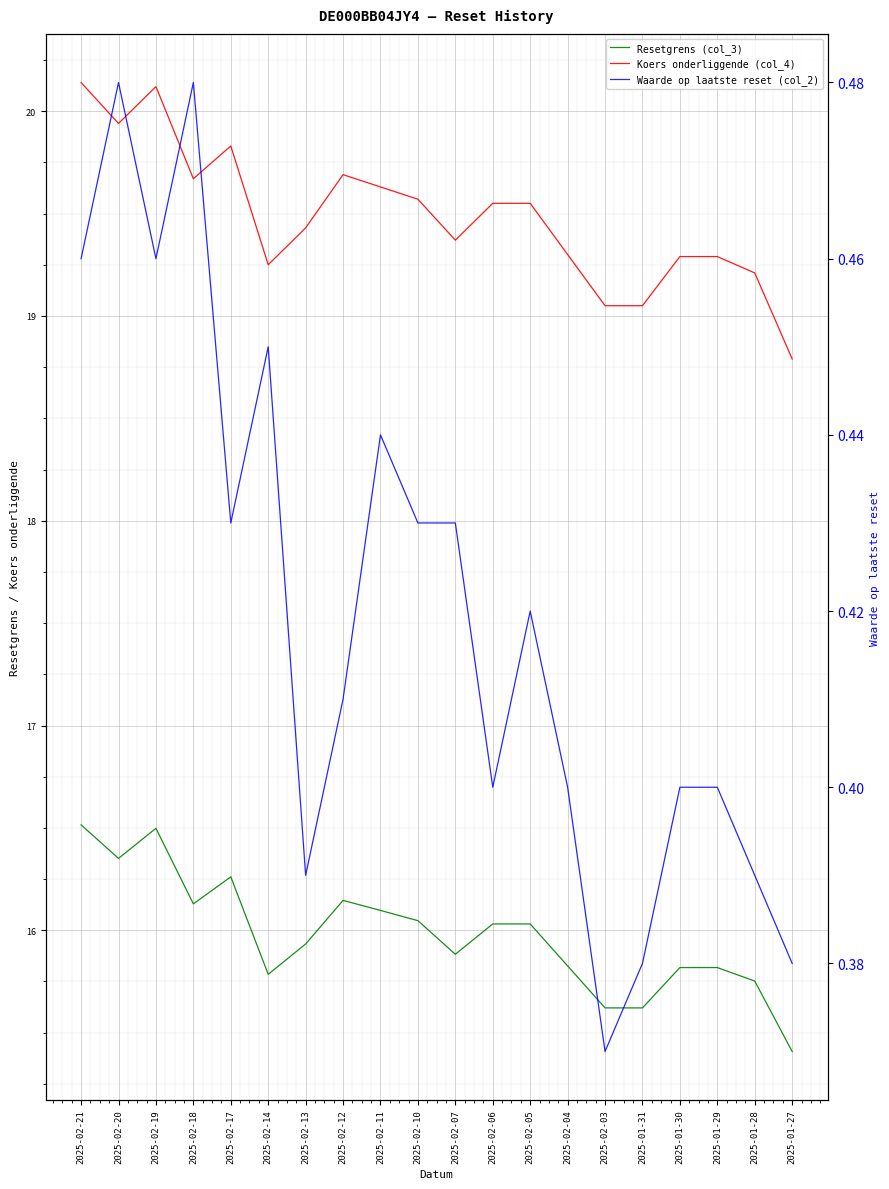

True or false: Koers onderliggende (col_4) has a value of 30.5 at 2025-02-06.

False